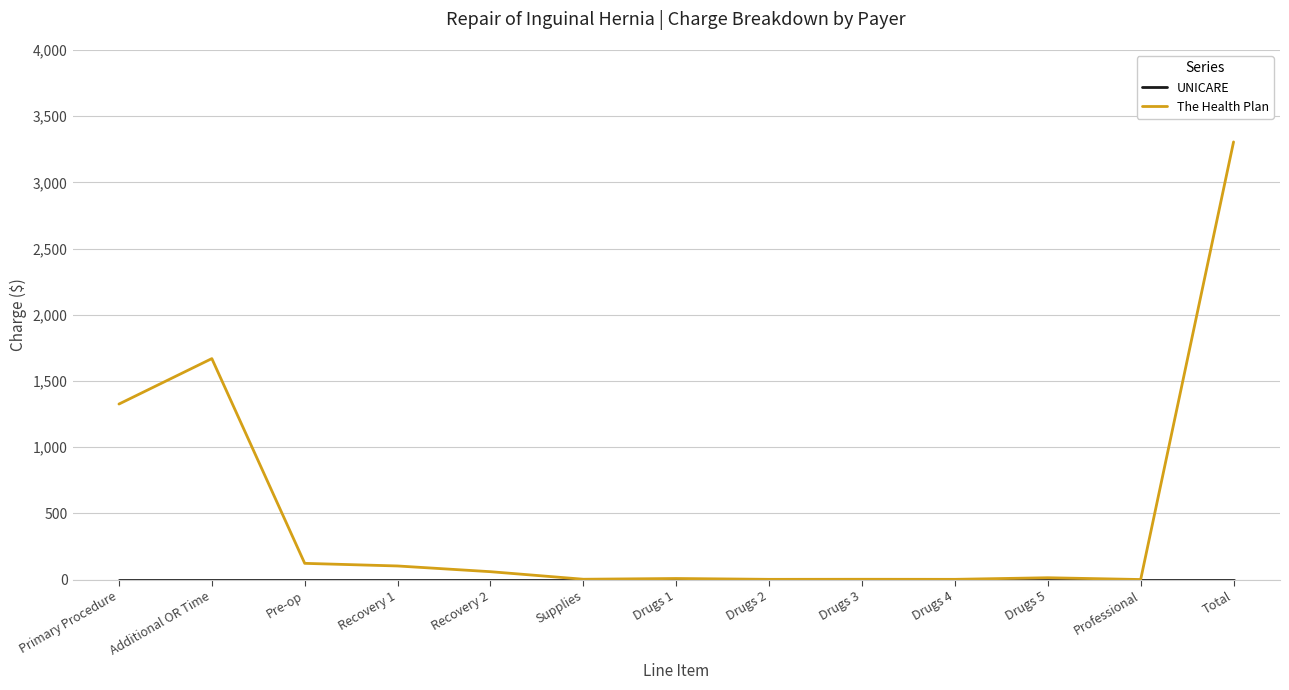

True or false: The Health Plan has a value of 122.1 at Pre-op.

True